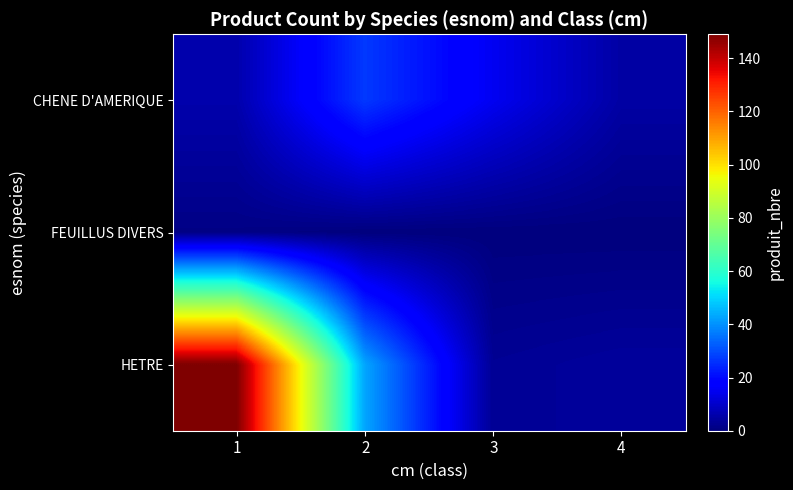

Count the number of categories in the chart.

4